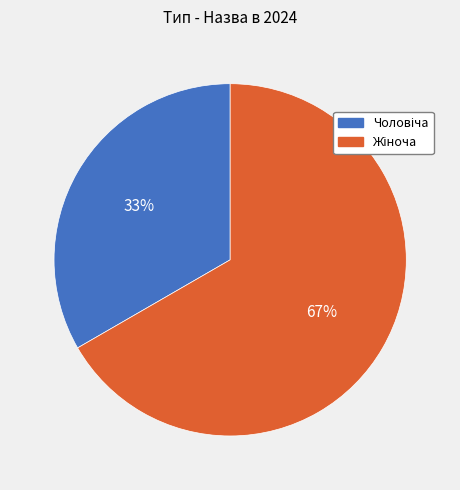

Does any single category account for the majority?

Yes